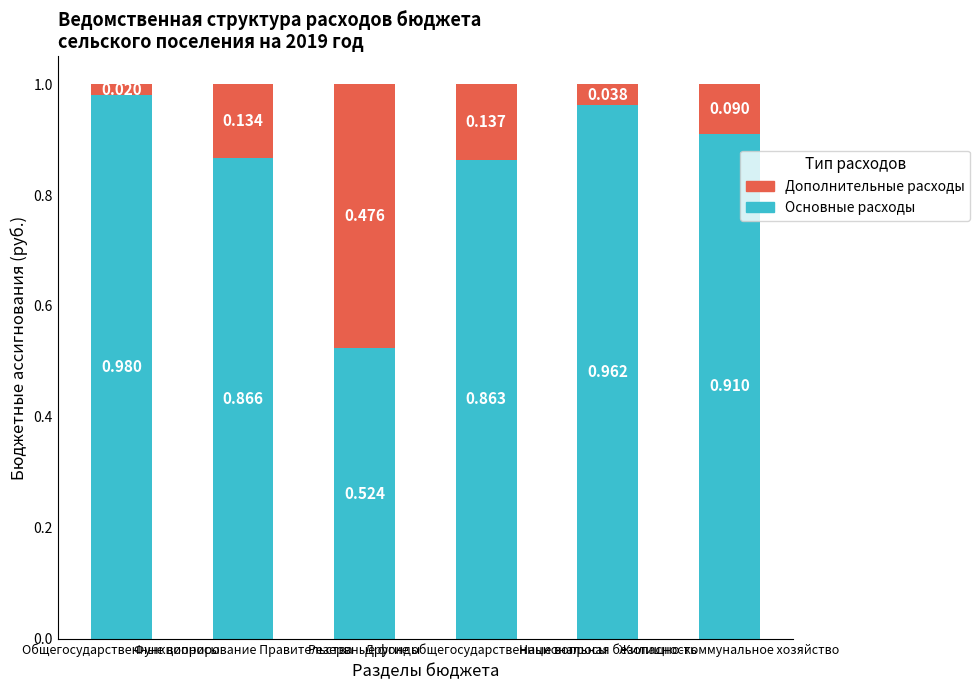

At which label does Дополнительные расходы reach its minimum?

Общегосударственные вопросы